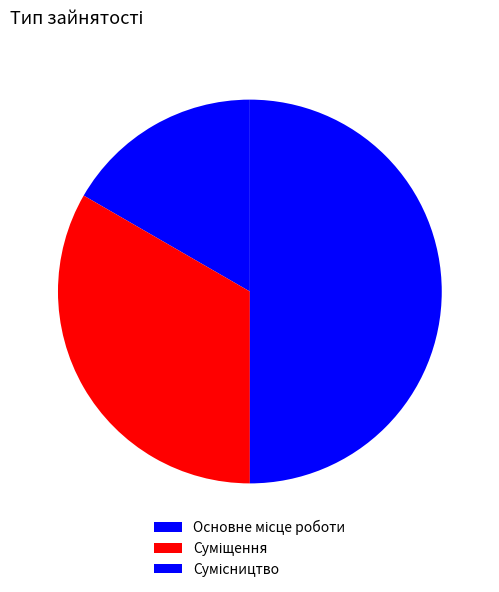

Count the number of slices in the pie.

3